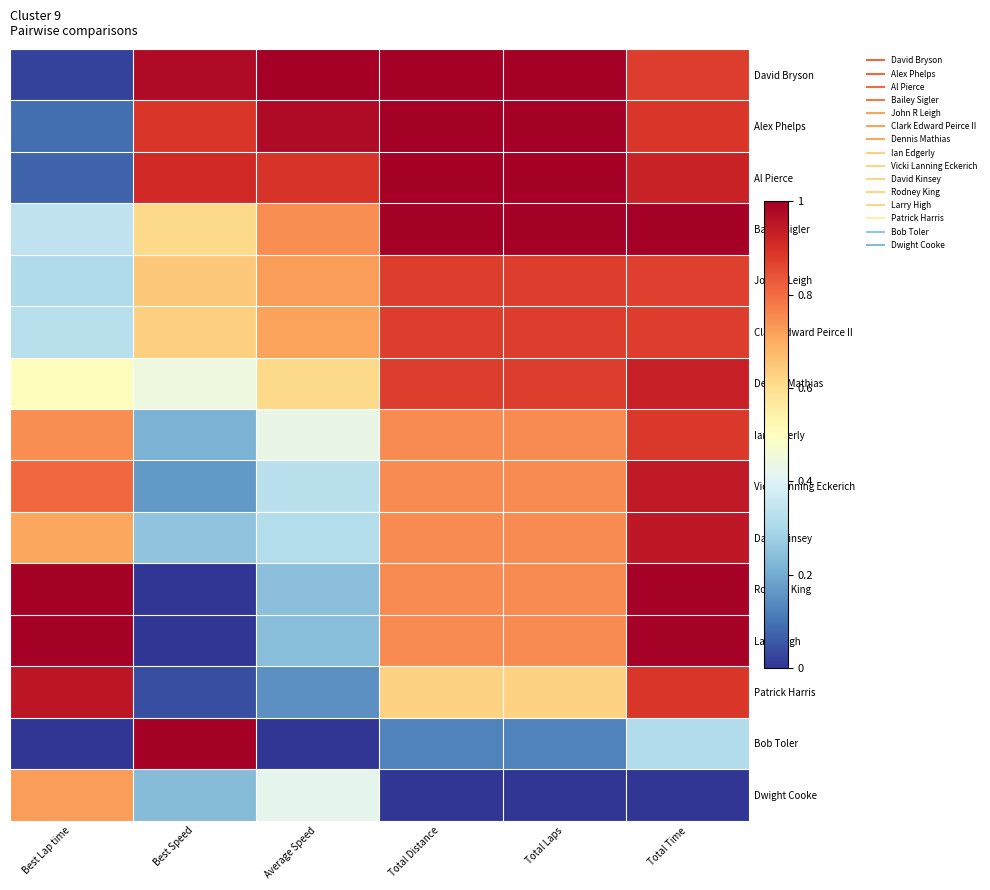

Reading left to right, list all the values displayed in this chart.

David Bryson: Best Lap time=0.0	Best Speed=1.0	Average Speed=1.0	Total Distance=1.0	Total Laps=1.0	Total Time=0.9
Alex Phelps: Best Lap time=0.1	Best Speed=0.9	Average Speed=1.0	Total Distance=1.0	Total Laps=1.0	Total Time=0.9
Al Pierce: Best Lap time=0.1	Best Speed=0.9	Average Speed=0.9	Total Distance=1.0	Total Laps=1.0	Total Time=0.9
Bailey Sigler: Best Lap time=0.3	Best Speed=0.6	Average Speed=0.7	Total Distance=1.0	Total Laps=1.0	Total Time=1.0
John R Leigh: Best Lap time=0.3	Best Speed=0.6	Average Speed=0.7	Total Distance=0.9	Total Laps=0.9	Total Time=0.9
Clark Edward Peirce II: Best Lap time=0.3	Best Speed=0.6	Average Speed=0.7	Total Distance=0.9	Total Laps=0.9	Total Time=0.9
Dennis Mathias: Best Lap time=0.5	Best Speed=0.4	Average Speed=0.6	Total Distance=0.9	Total Laps=0.9	Total Time=0.9
Ian Edgerly: Best Lap time=0.7	Best Speed=0.2	Average Speed=0.4	Total Distance=0.8	Total Laps=0.8	Total Time=0.9
Vicki Lanning Eckerich: Best Lap time=0.8	Best Speed=0.2	Average Speed=0.3	Total Distance=0.8	Total Laps=0.8	Total Time=0.9
David Kinsey: Best Lap time=0.7	Best Speed=0.3	Average Speed=0.3	Total Distance=0.8	Total Laps=0.8	Total Time=0.9
Rodney King: Best Lap time=1.0	Best Speed=0.0	Average Speed=0.2	Total Distance=0.8	Total Laps=0.8	Total Time=1.0
Larry High: Best Lap time=1.0	Best Speed=0.0	Average Speed=0.2	Total Distance=0.8	Total Laps=0.8	Total Time=1.0
Patrick Harris: Best Lap time=1.0	Best Speed=0.0	Average Speed=0.2	Total Distance=0.6	Total Laps=0.6	Total Time=0.9
Bob Toler: Best Lap time=0.0	Best Speed=1.0	Average Speed=0.0	Total Distance=0.1	Total Laps=0.1	Total Time=0.3
Dwight Cooke: Best Lap time=0.7	Best Speed=0.2	Average Speed=0.4	Total Distance=0.0	Total Laps=0.0	Total Time=0.0